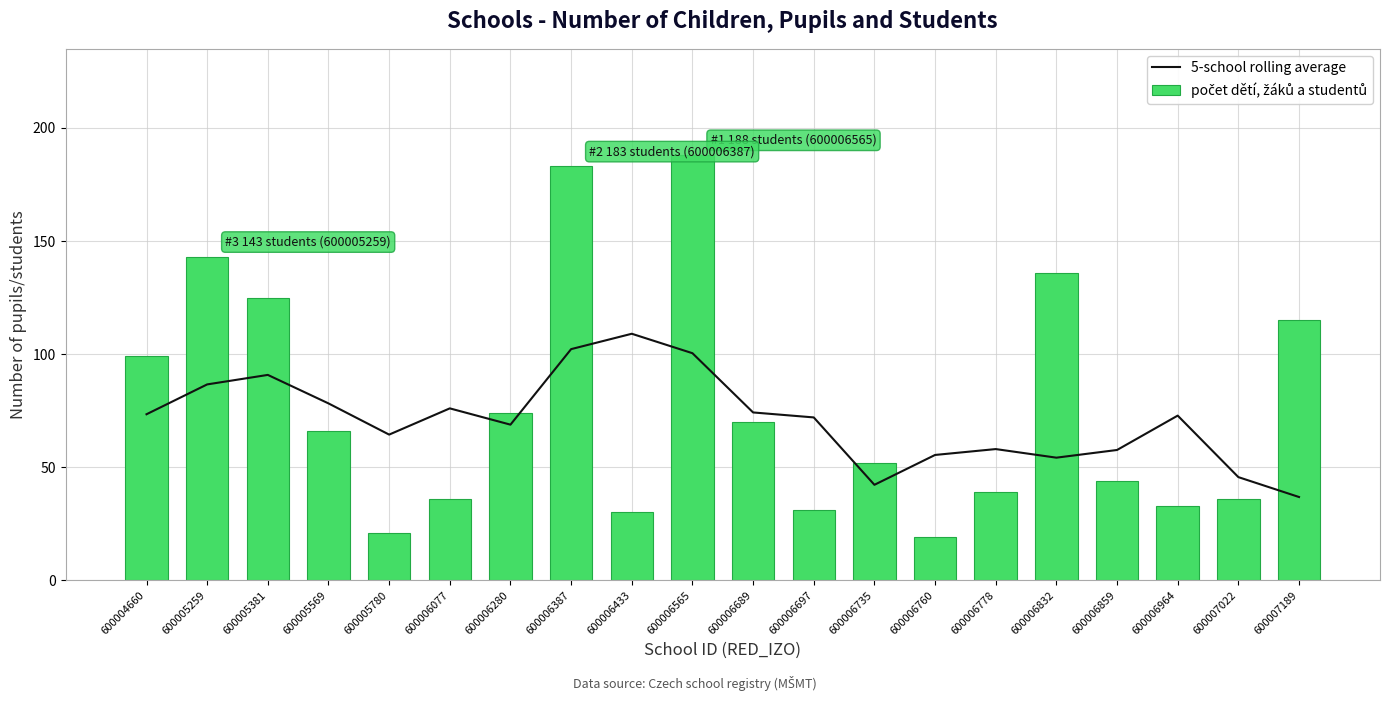

What are all the series names shown in the legend?

5-school rolling average, počet dětí, žáků a studentů